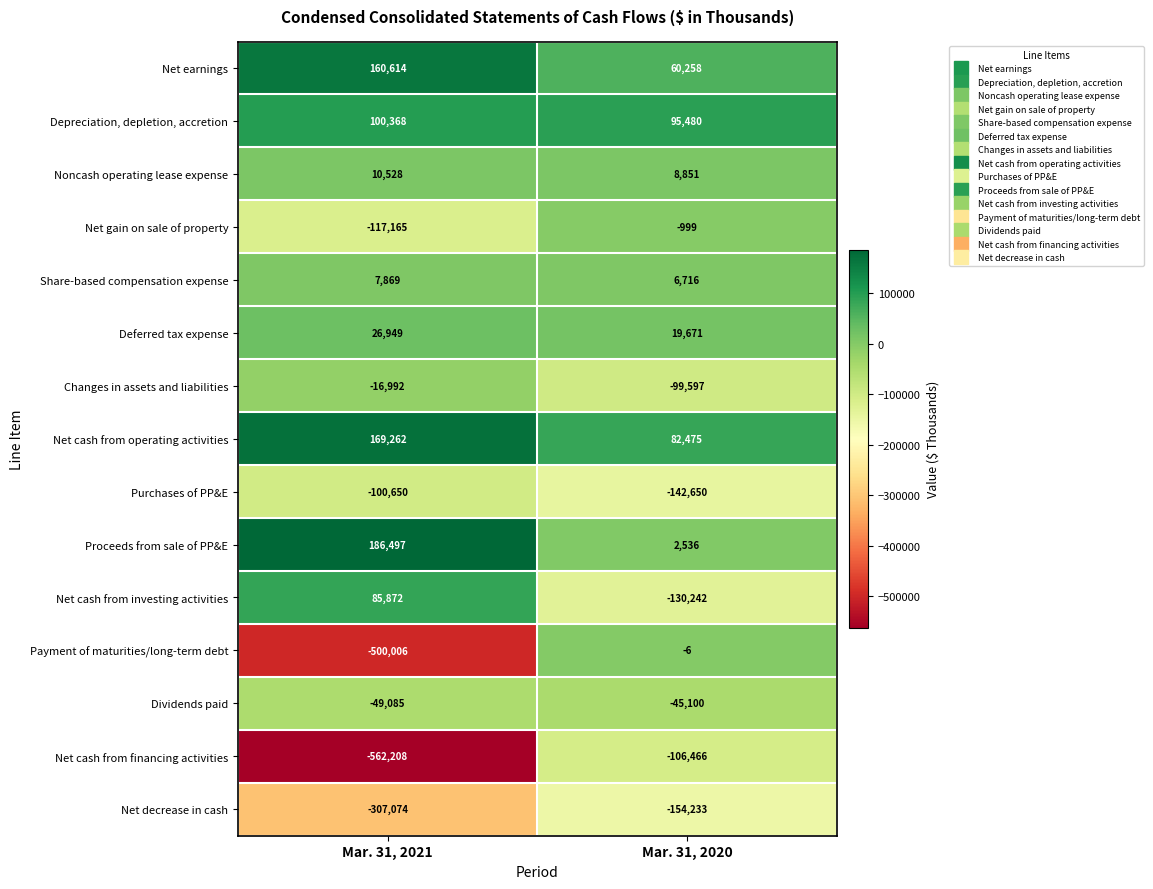

Is it true that Depreciation, depletion, accretion equals 100368 at Mar. 31, 2021?

True